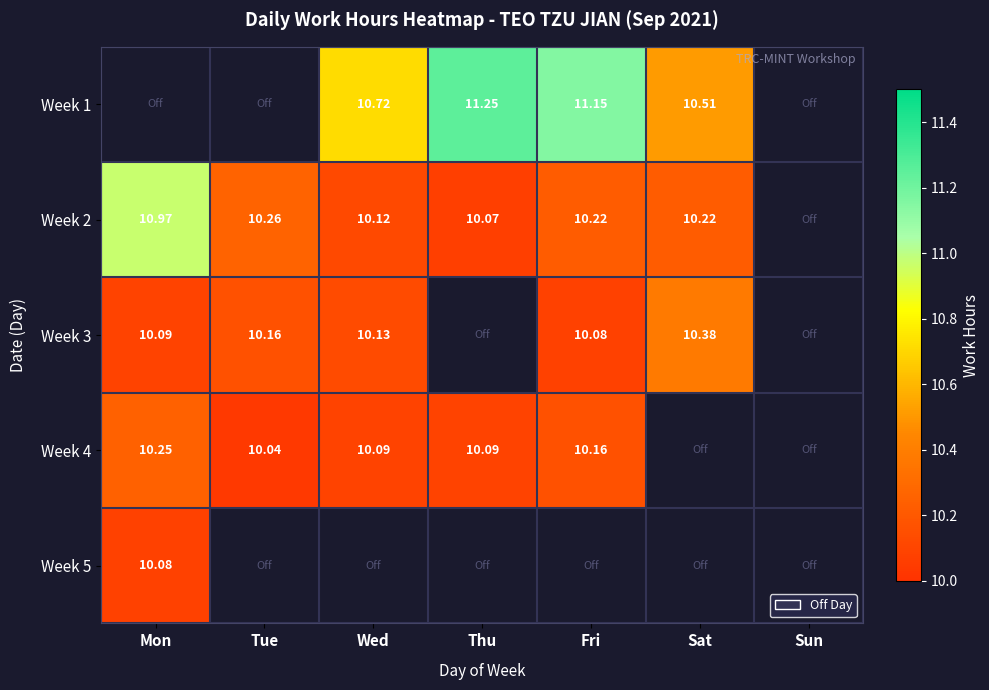

Rank the series by their average value, from highest to lowest.

Week 1, Week 2, Week 3, Week 4, Week 5